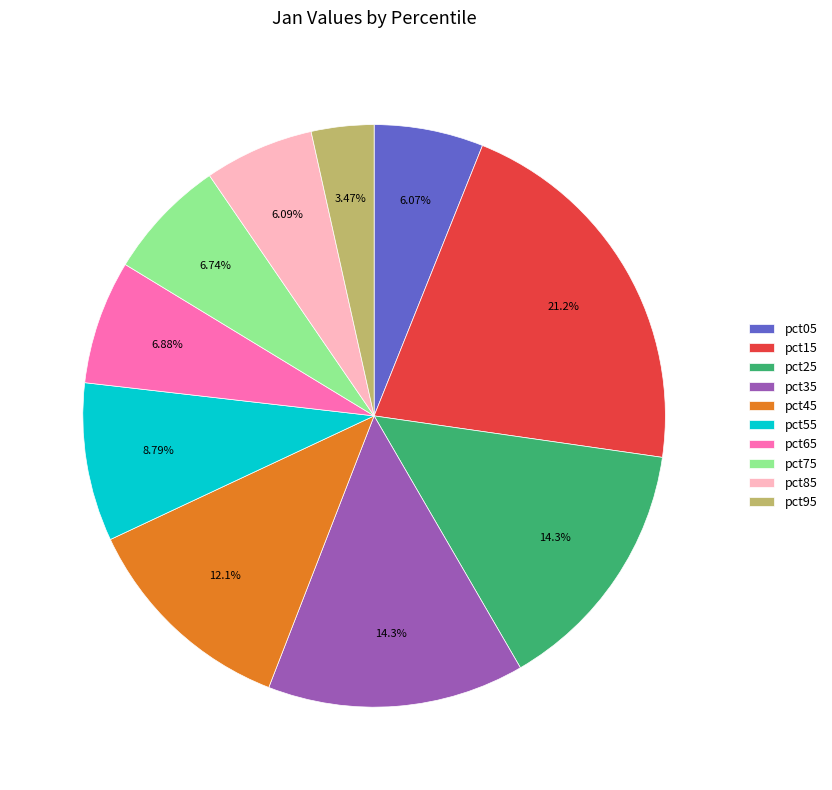

How many slices are in this pie chart?

10